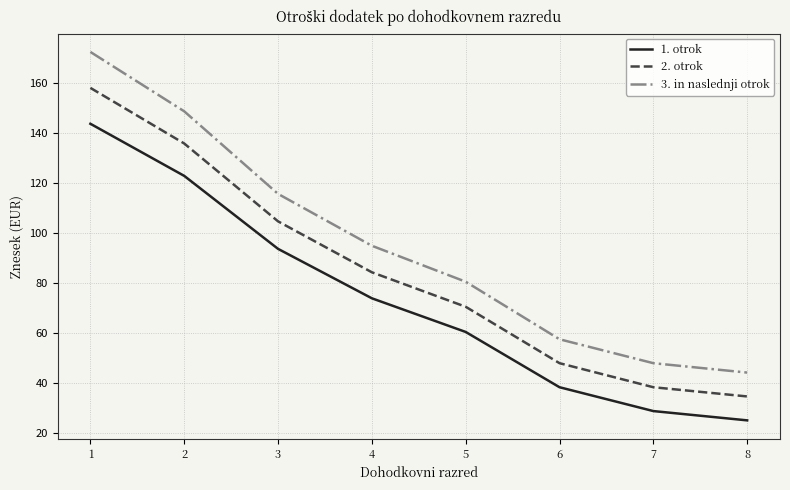

What is the difference between the 3. in naslednji otrok values at 1 and 8?

128.4